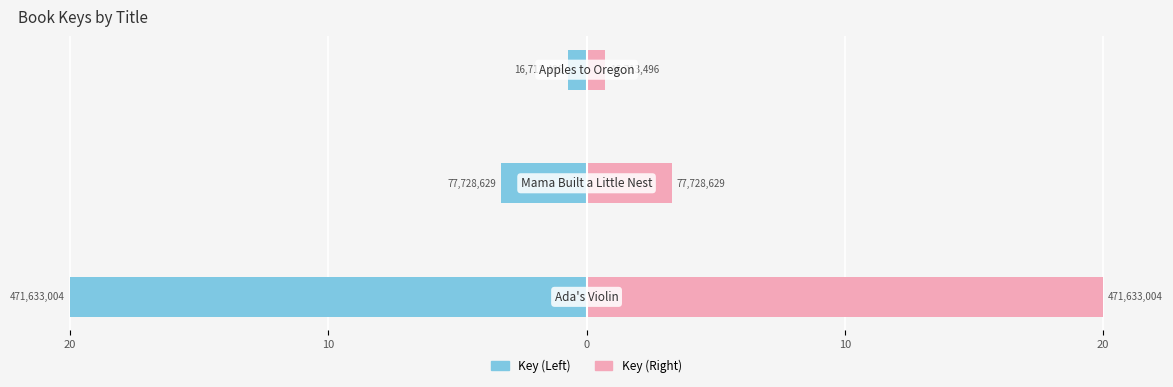

Are the bars horizontal?

Yes